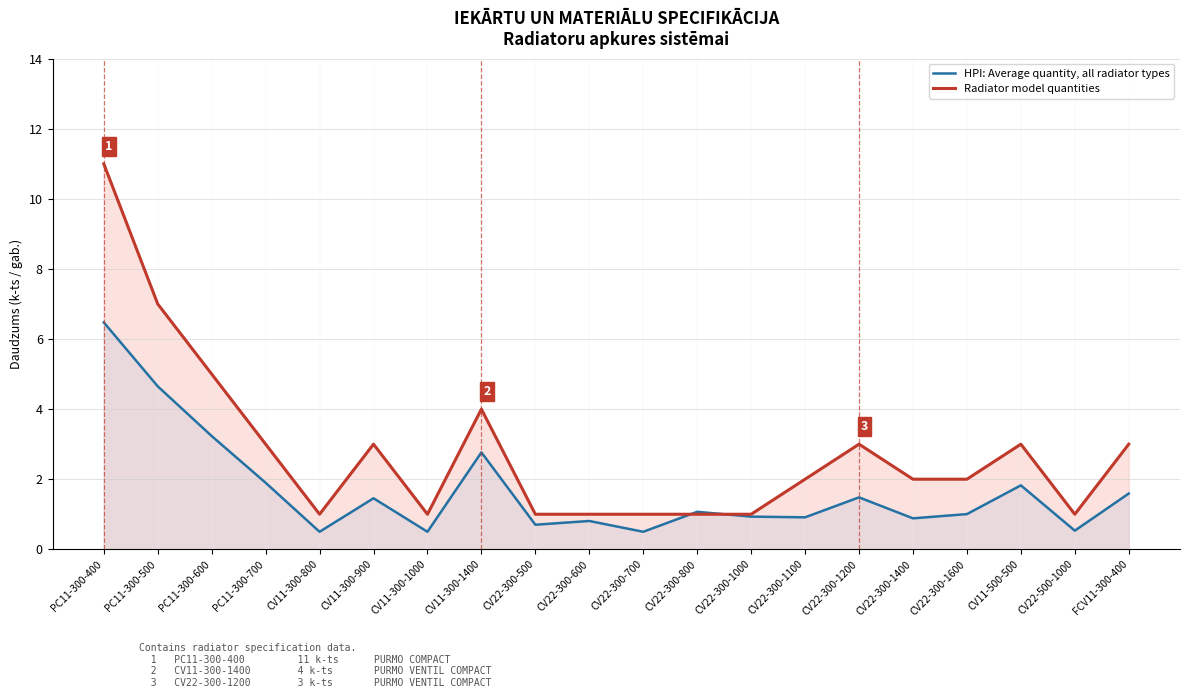

The Radiator model quantities series shows 1.0 at CV22-300-1000. True or false?

True